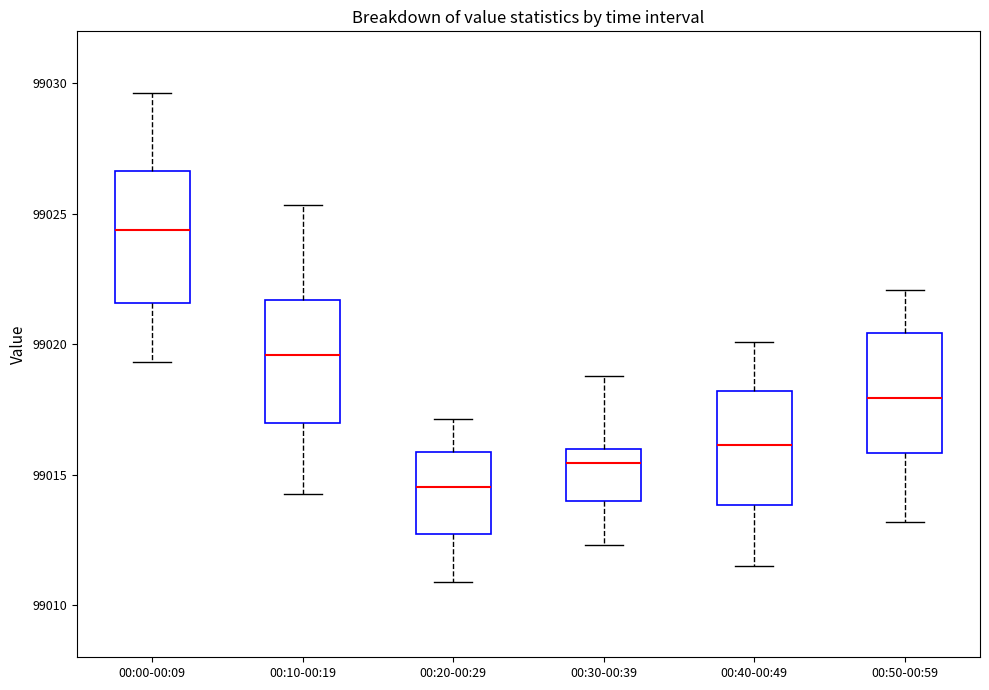

Where does the lower whisker of the box for 00:50-00:59 end on the y-axis? The values are not printed on the chart, so give them approximately, as read against the axis.

99013.0